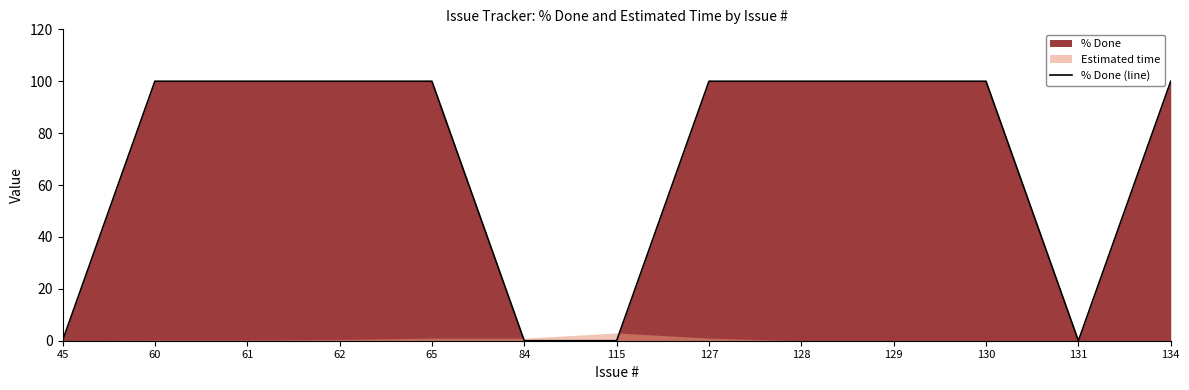

At which category does the chart reach its peak across all series?

60